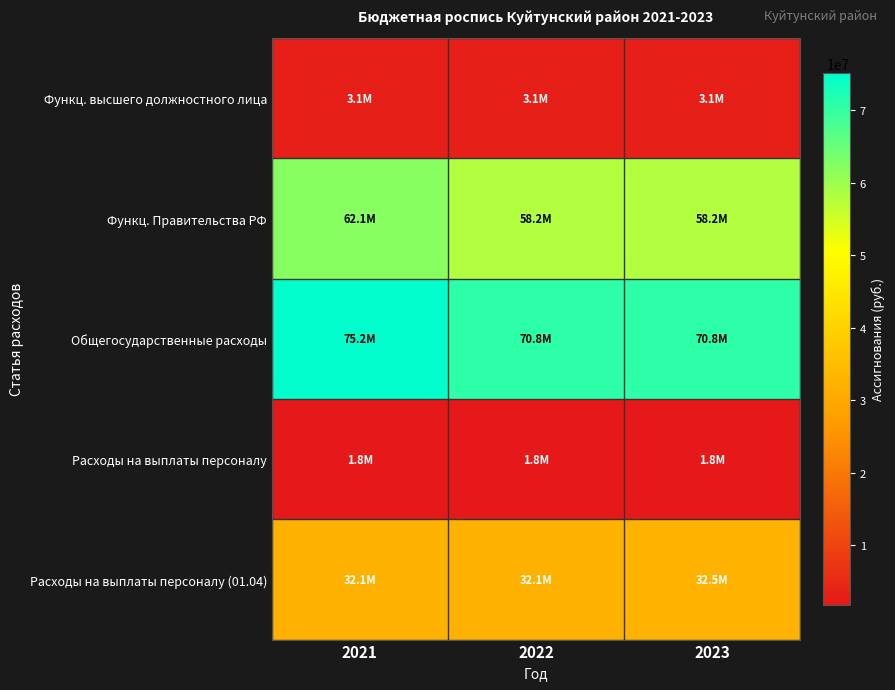

What is the minimum value shown in the chart?

1815800